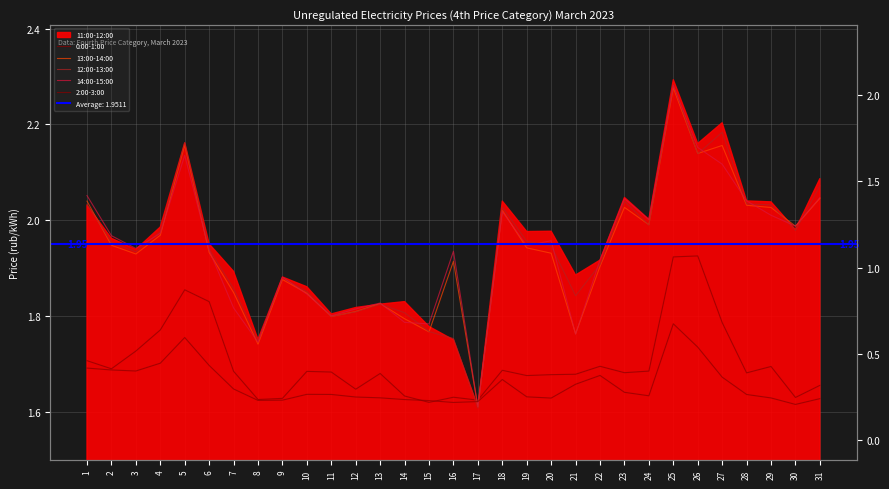

Which series ends up on top after the final intersection of 12:00-13:00 and 13:00-14:00?

12:00-13:00